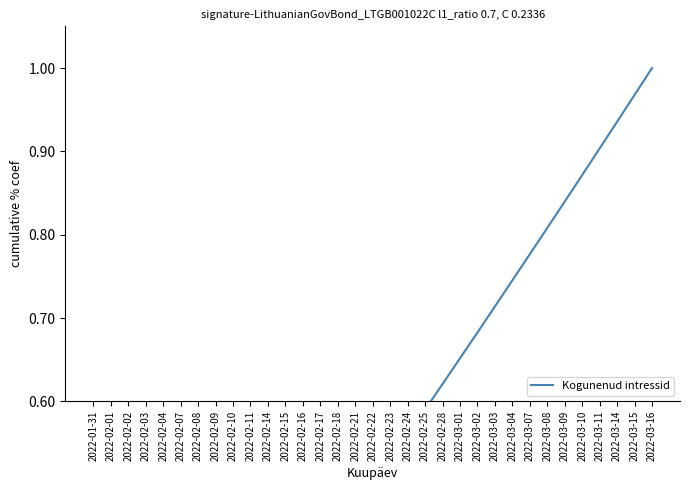

What is the change in value from 2022-02-18 to 2022-03-07?

+0.3